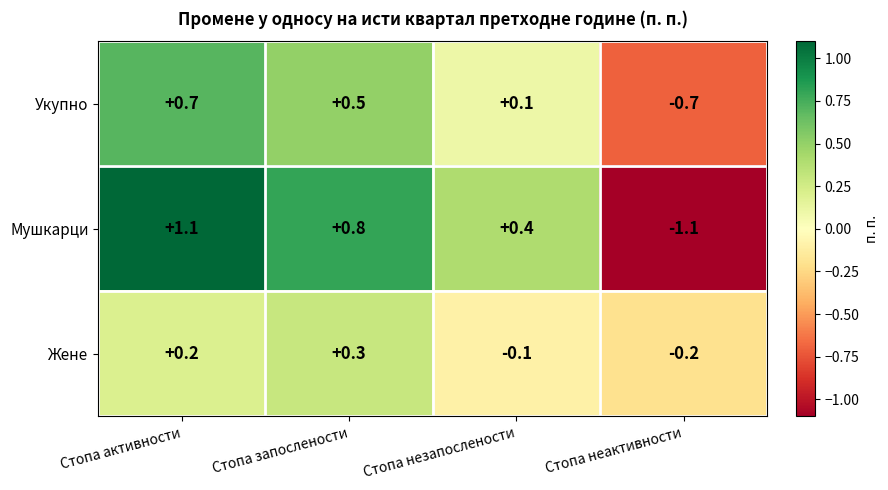

Reading left to right, extract all data points from this chart.

Укупно: 0.7	0.5	0.1	-0.7
Мушкарци: 1.1	0.8	0.4	-1.1
Жене: 0.2	0.3	-0.1	-0.2